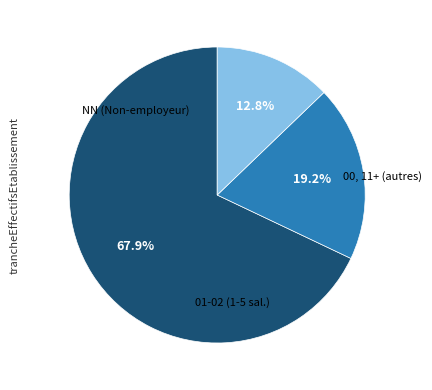

Is there any slice that represents more than half of the pie?

Yes